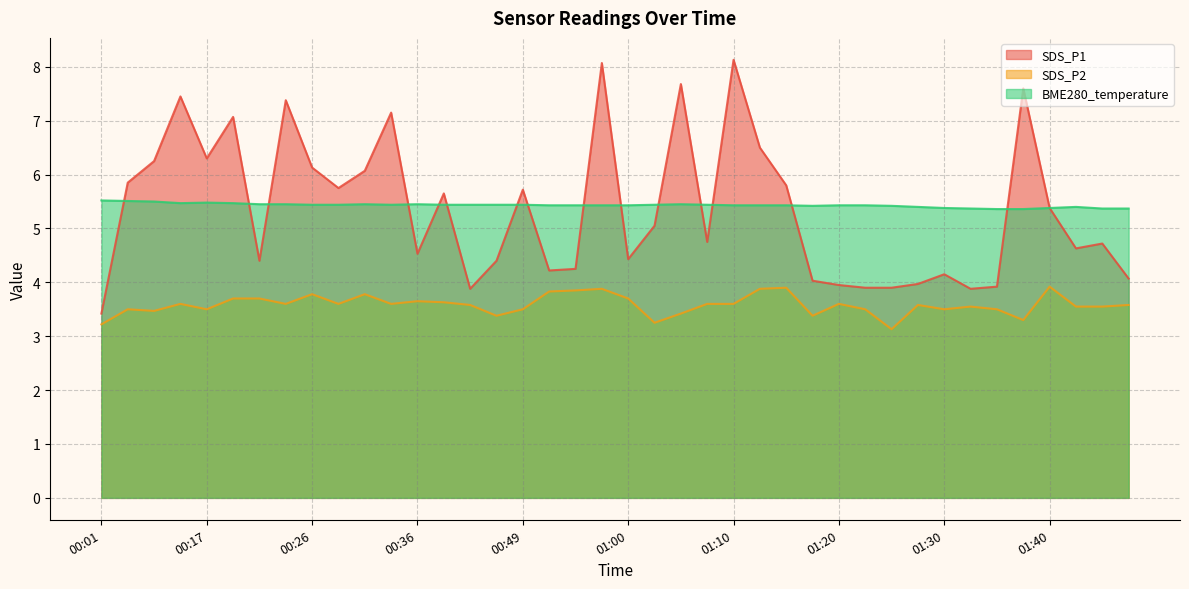

True or false: SDS_P2 and BME280_temperature cross at least once.

False